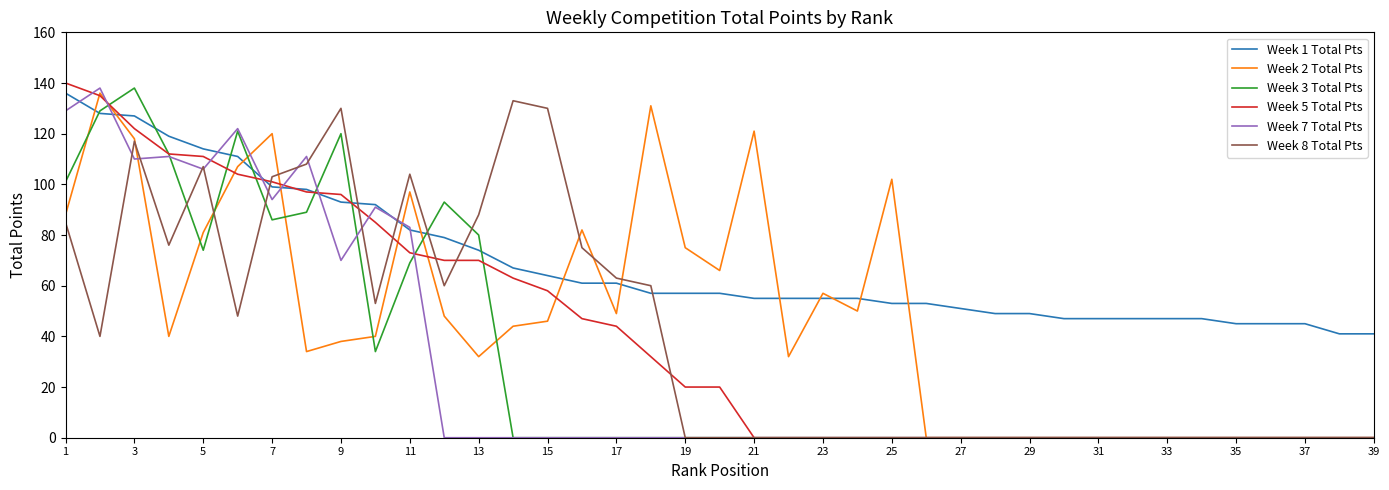

What is the maximum value shown in the chart?

140